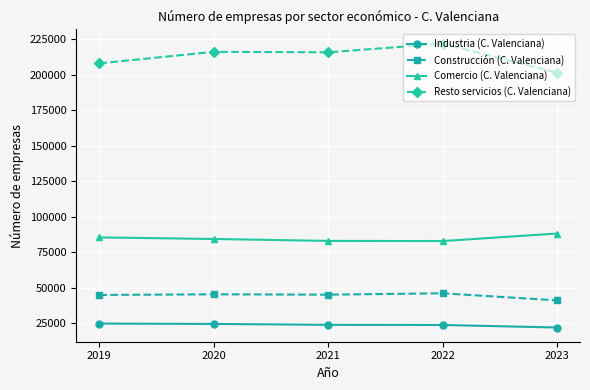

At 2019, list the series in order from largest to smallest.

Resto servicios (C. Valenciana), Comercio (C. Valenciana), Construcción (C. Valenciana), Industria (C. Valenciana)